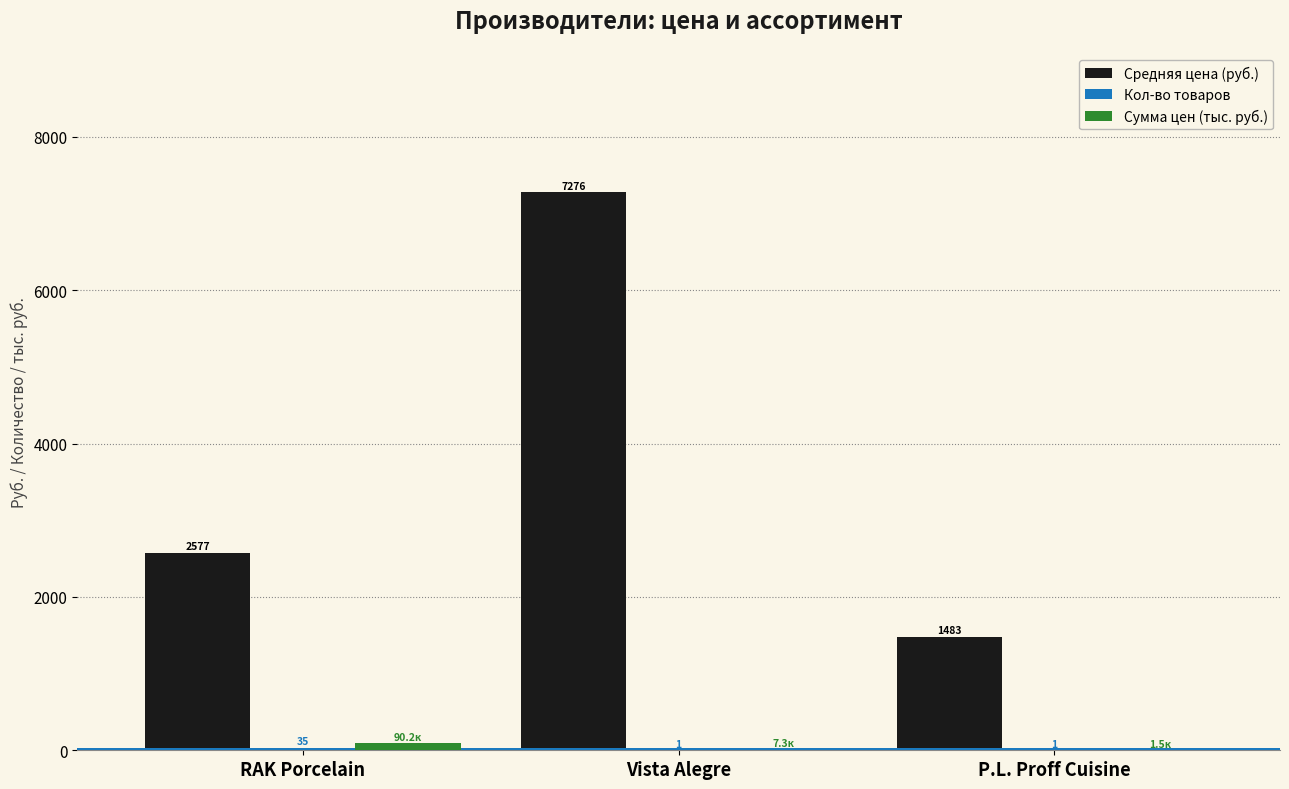

How many bars are there in total?

9